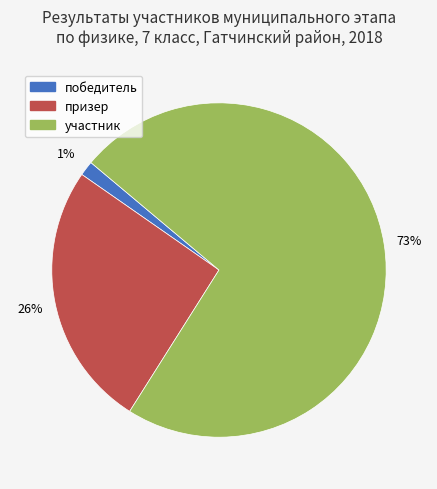

Which slice is the smallest?

победитель